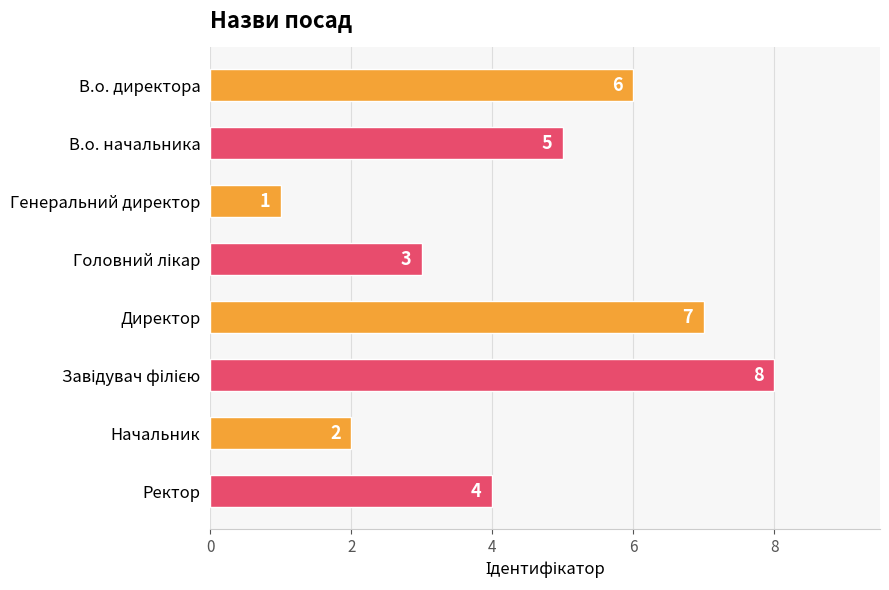

What is the difference between the second highest and minimum values?

6